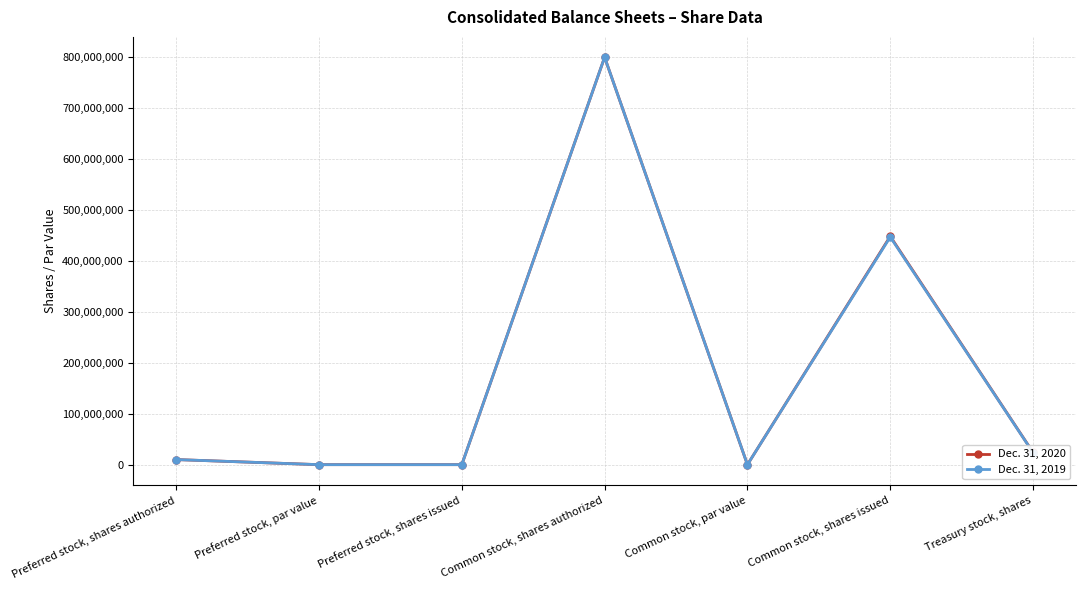

True or false: Dec. 31, 2019 has a value of 23600000 at Treasury stock, shares.

True